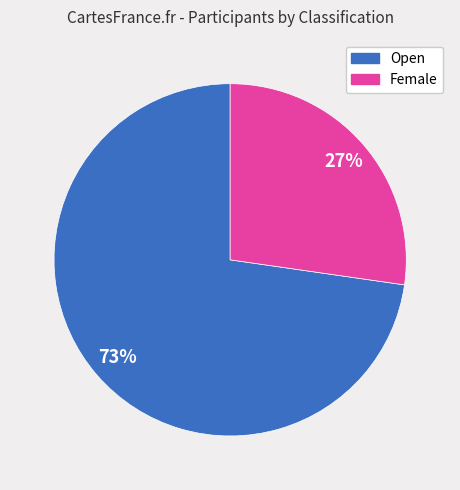

Is there any slice that represents more than half of the pie?

Yes